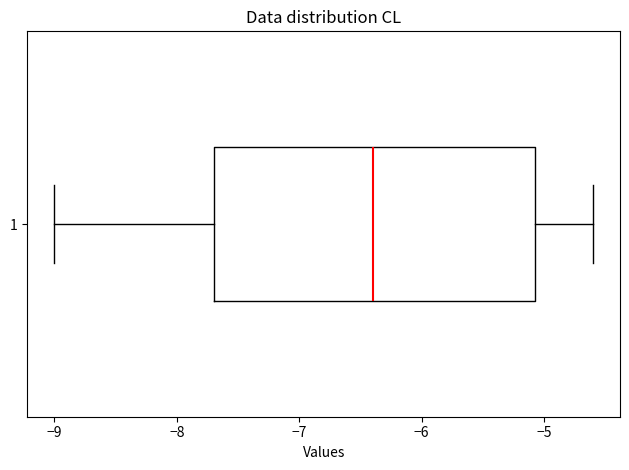

Transcribe this box plot: give where the median line is, the range the box spans, and where the two whiskers end, as read against the x-axis. The values are not printed on the chart, so give them approximately, as read against the axis.

median -6.4, box -7.7 to -5.1, whiskers -9.0 to -4.6